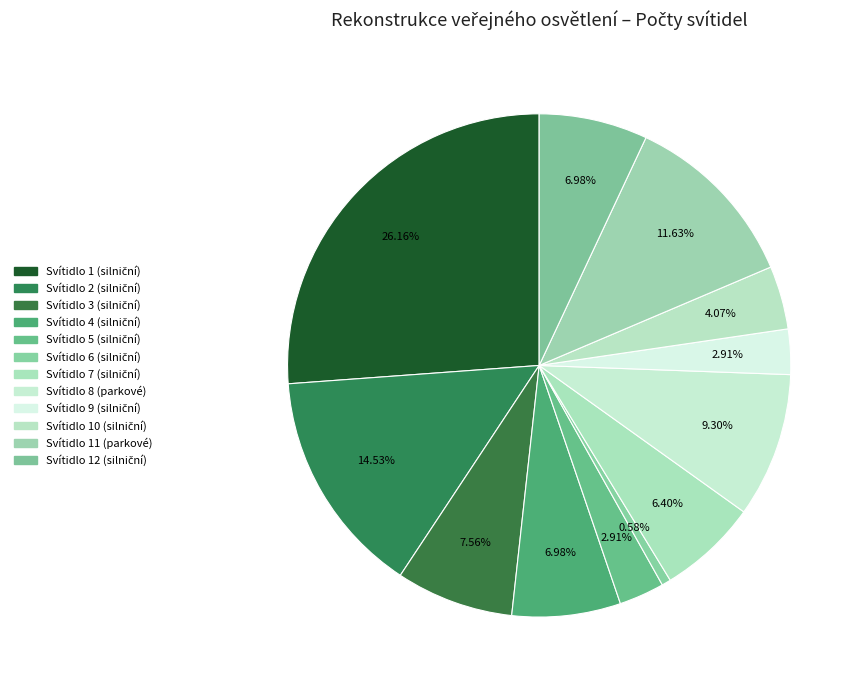

How many segments does this pie chart have?

12